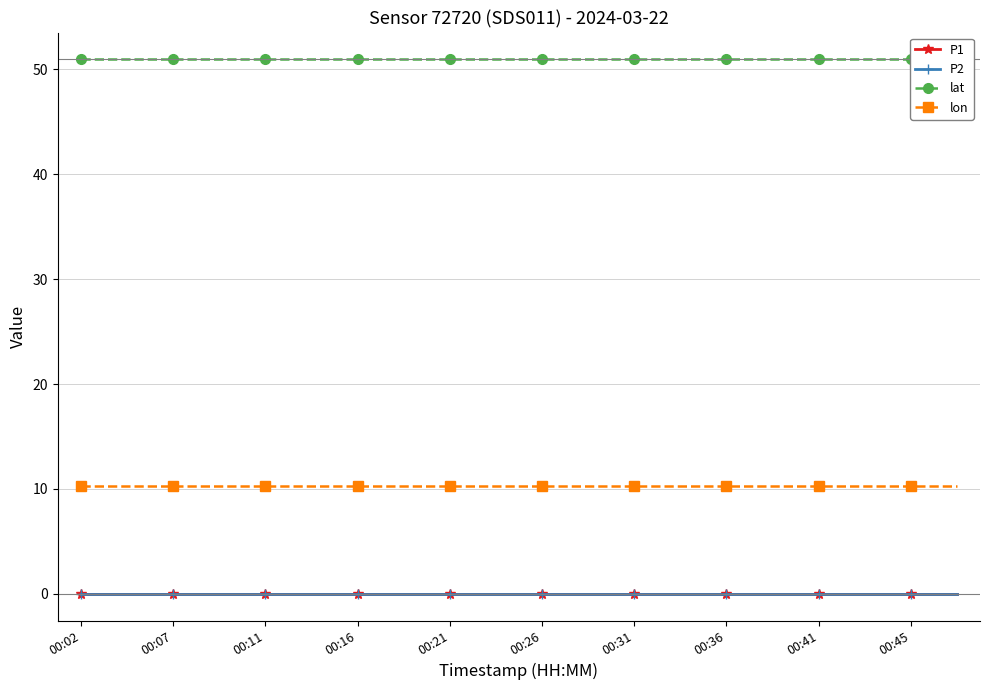

Reading left to right, extract all data points from this chart.

P1: 0.0	0.0	0.0	0.0	0.0	0.0	0.0	0.0	0.0	0.0	0.0	0.0	0.0	0.0	0.0	0.0	0.0	0.0	0.0	0.0
P2: 0.0	0.0	0.0	0.0	0.0	0.0	0.0	0.0	0.0	0.0	0.0	0.0	0.0	0.0	0.0	0.0	0.0	0.0	0.0	0.0
lat: 51.0	51.0	51.0	51.0	51.0	51.0	51.0	51.0	51.0	51.0	51.0	51.0	51.0	51.0	51.0	51.0	51.0	51.0	51.0	51.0
lon: 10.3	10.3	10.3	10.3	10.3	10.3	10.3	10.3	10.3	10.3	10.3	10.3	10.3	10.3	10.3	10.3	10.3	10.3	10.3	10.3